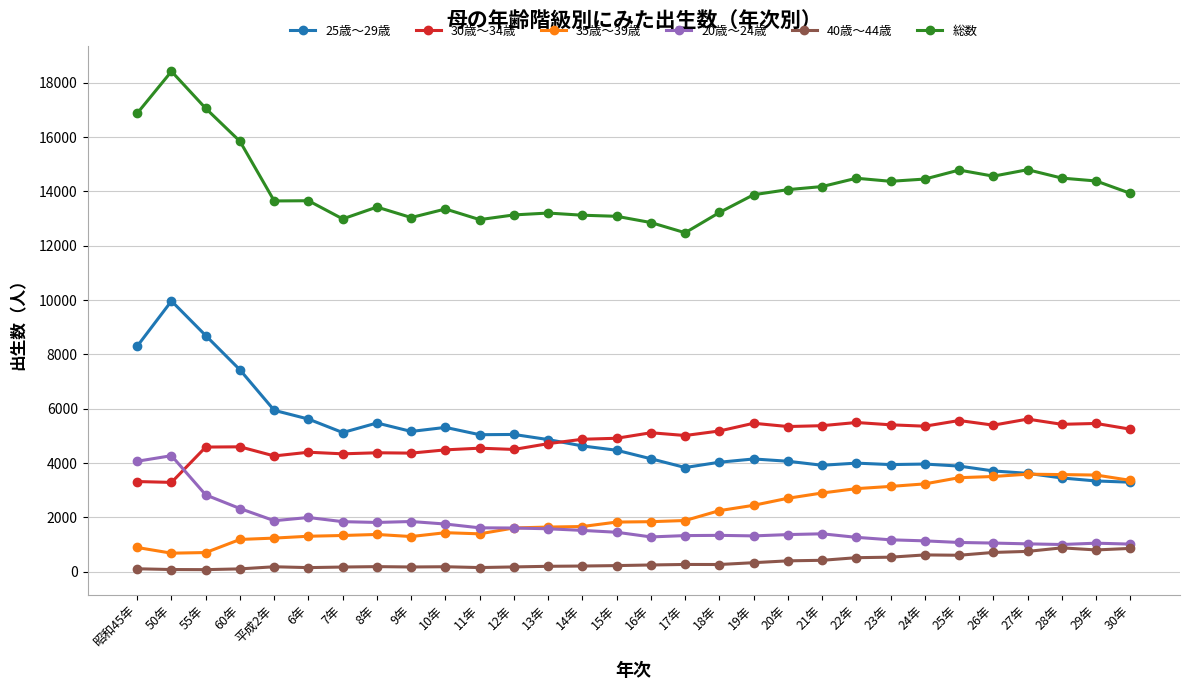

Is it true that 25歳～29歳 equals 5315 at 26年?

False